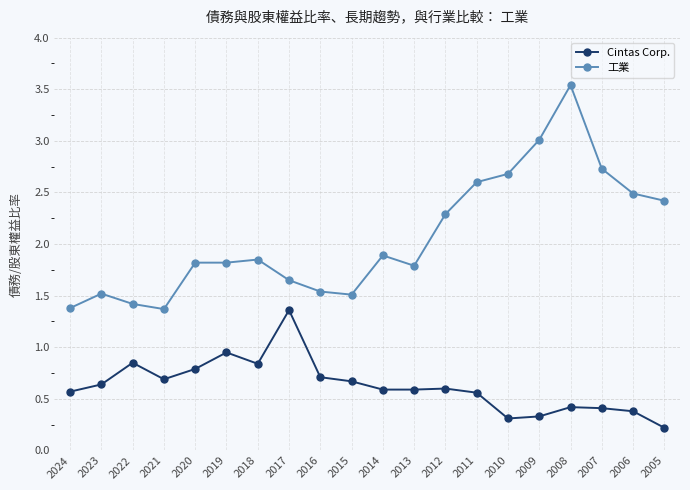

The 工業 series shows 2.7 at 2010. True or false?

True